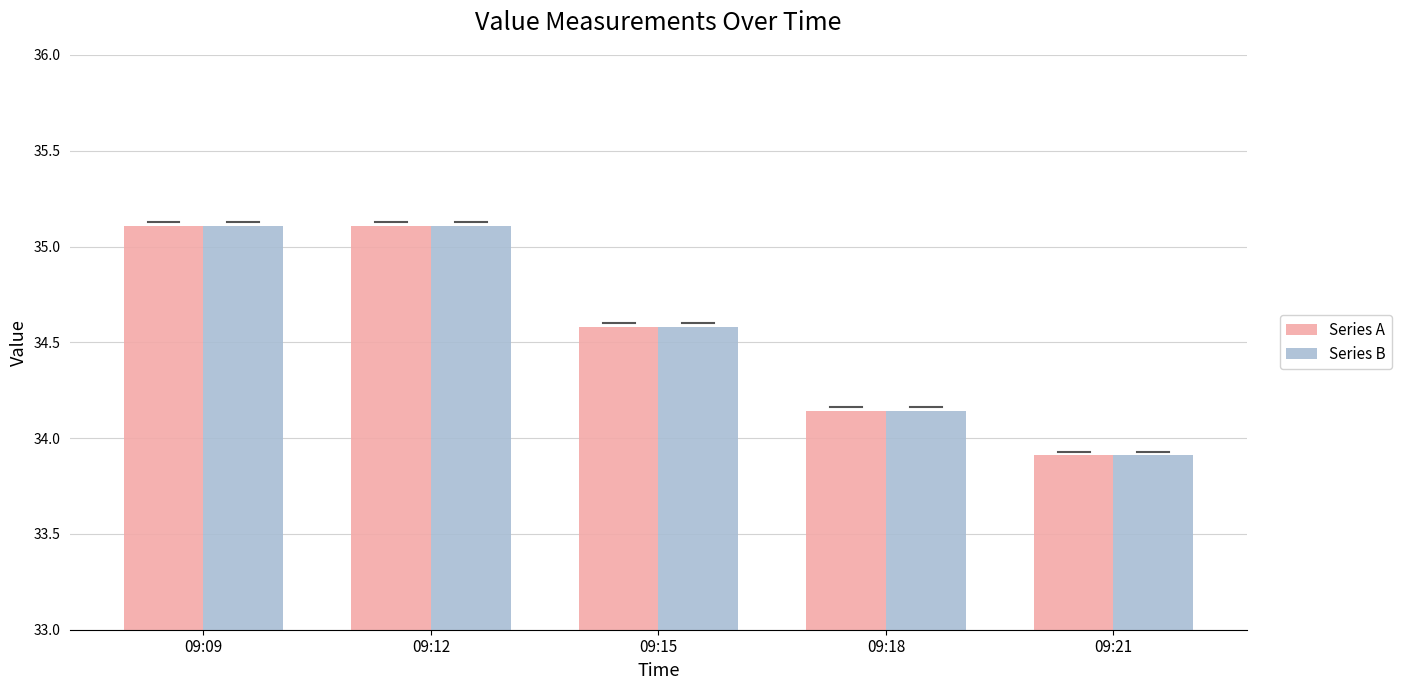

Where does the Series A series first go above 34?

09:09